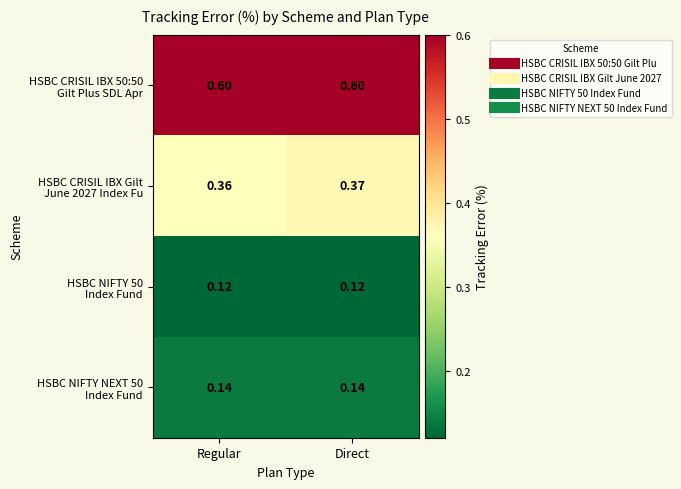

At which category is the sum across all series the highest?

Direct